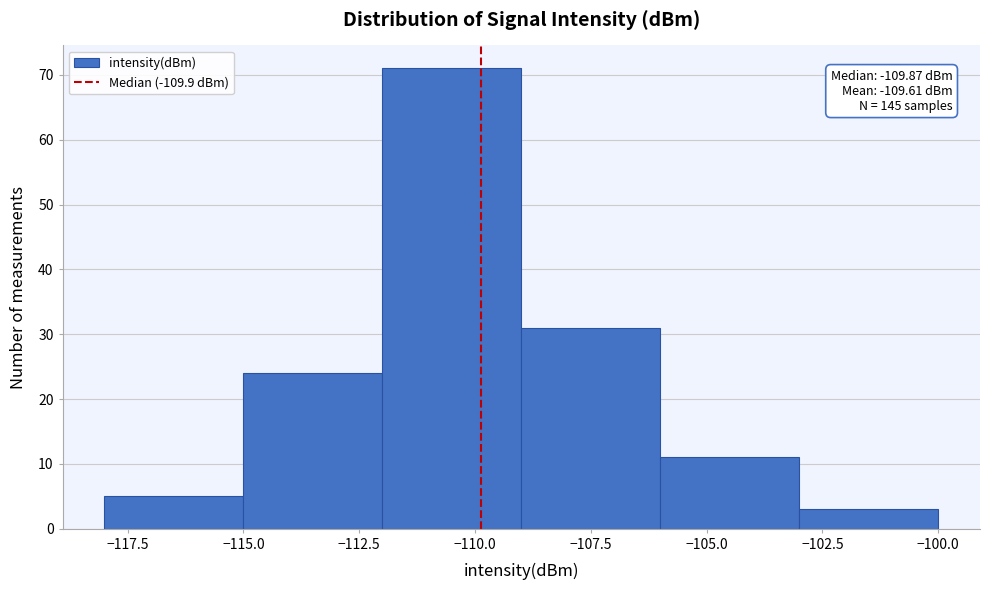

Which range on the x-axis has the tallest bar?

-112 to -109